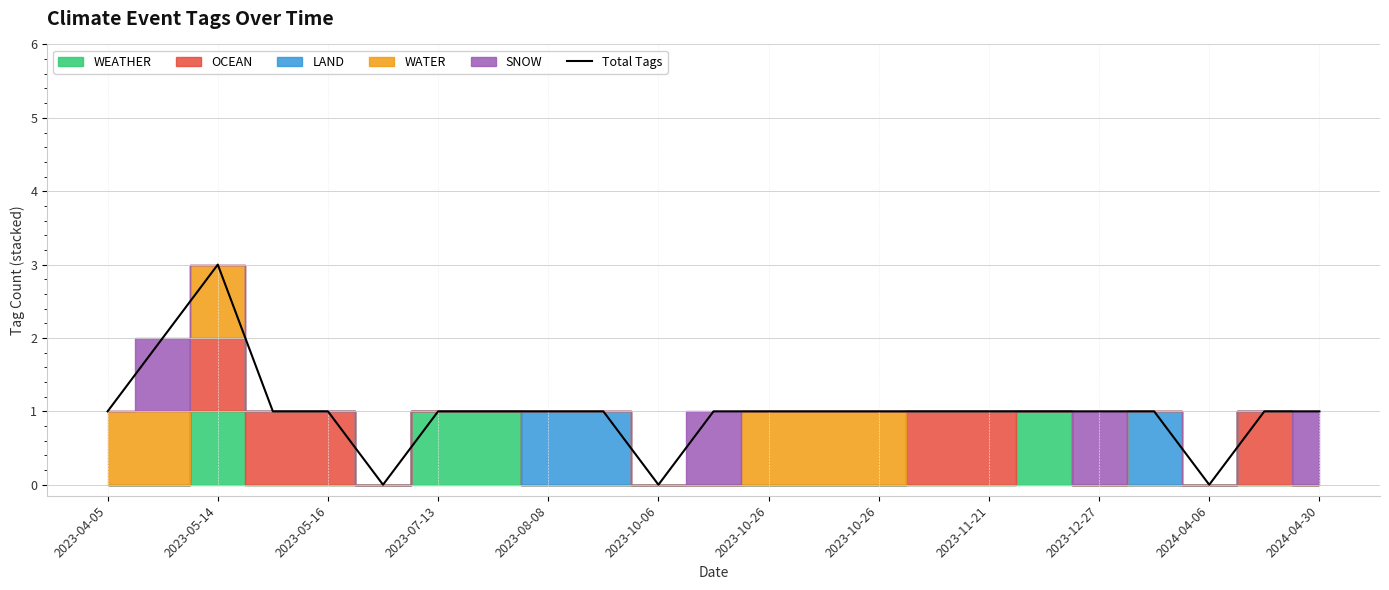

Is it true that the value at 13 is 0?

False